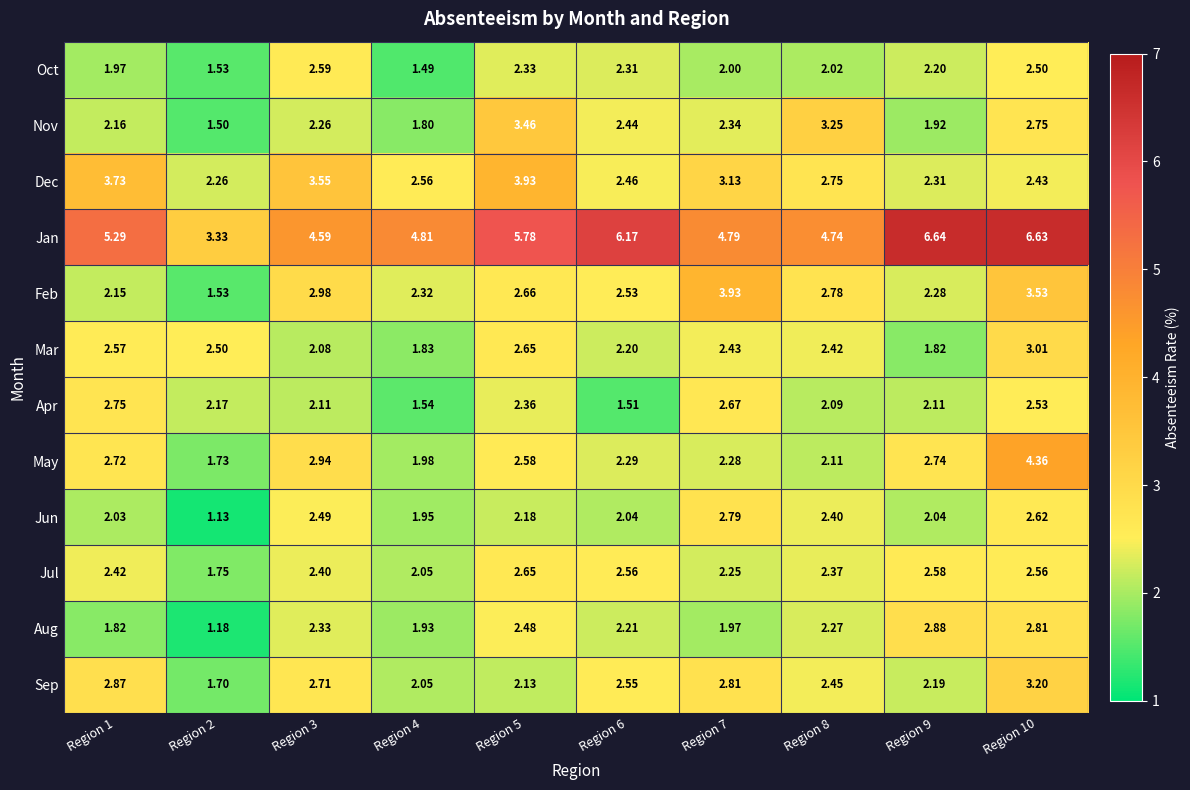

Rank the series at Region 9 from highest to lowest value.

Jan, Aug, May, Jul, Dec, Feb, Oct, Sep, Apr, Jun, Nov, Mar